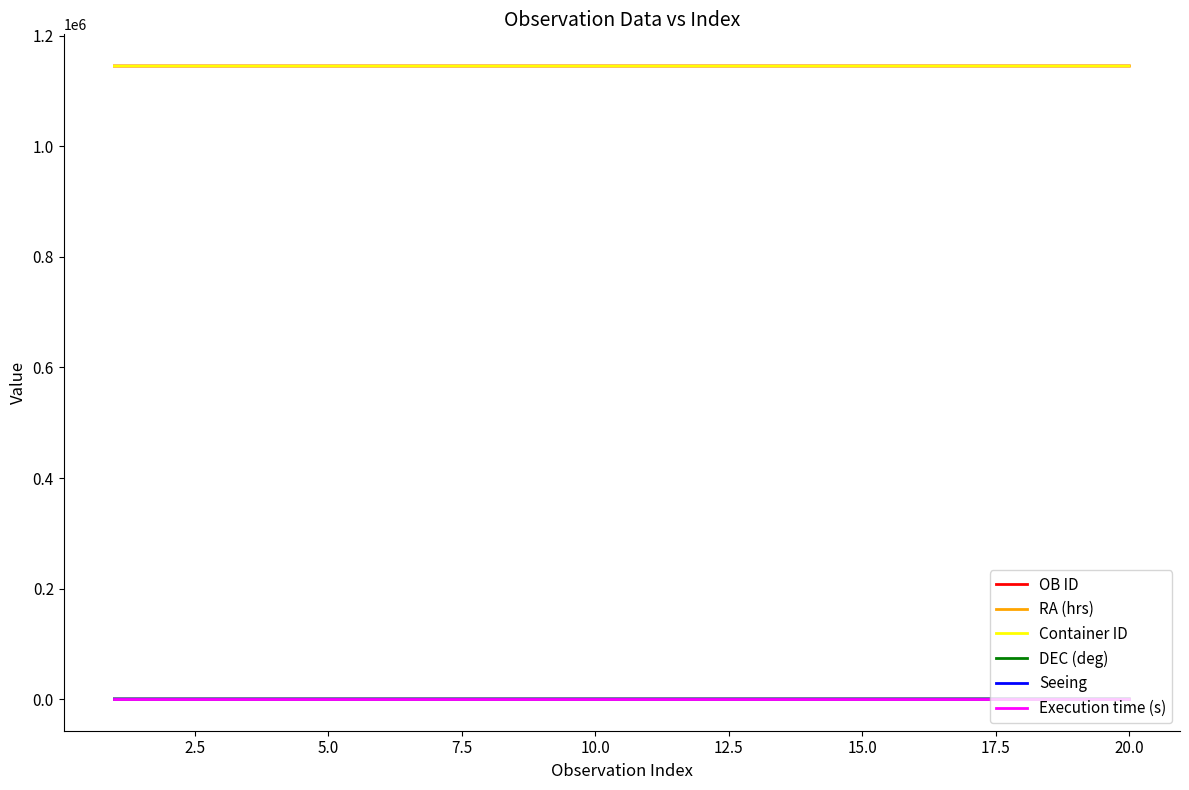

True or false: OB ID and Execution time (s) intersect in this chart.

False